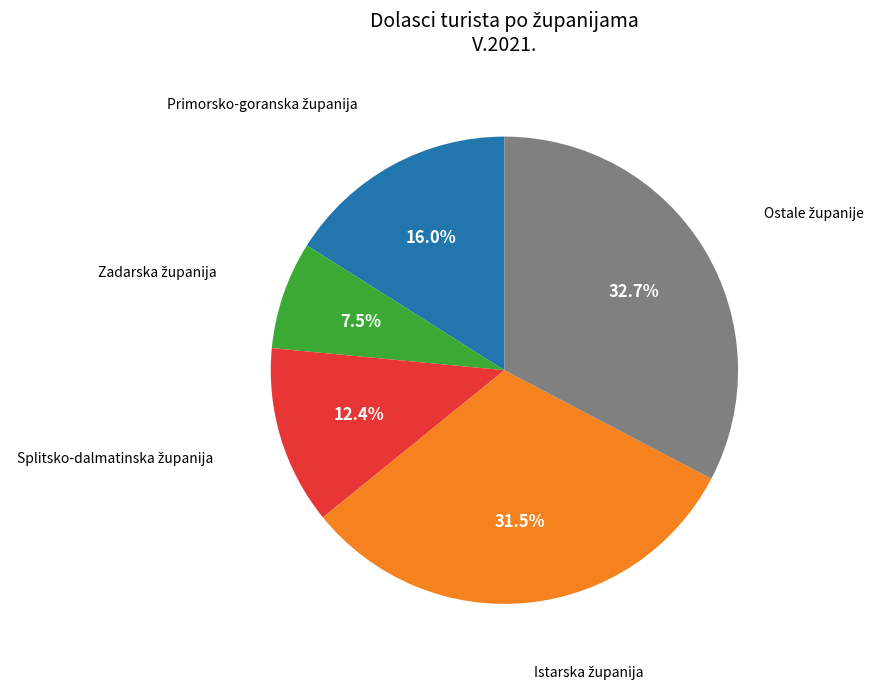

Is there any slice that represents more than half of the pie?

No